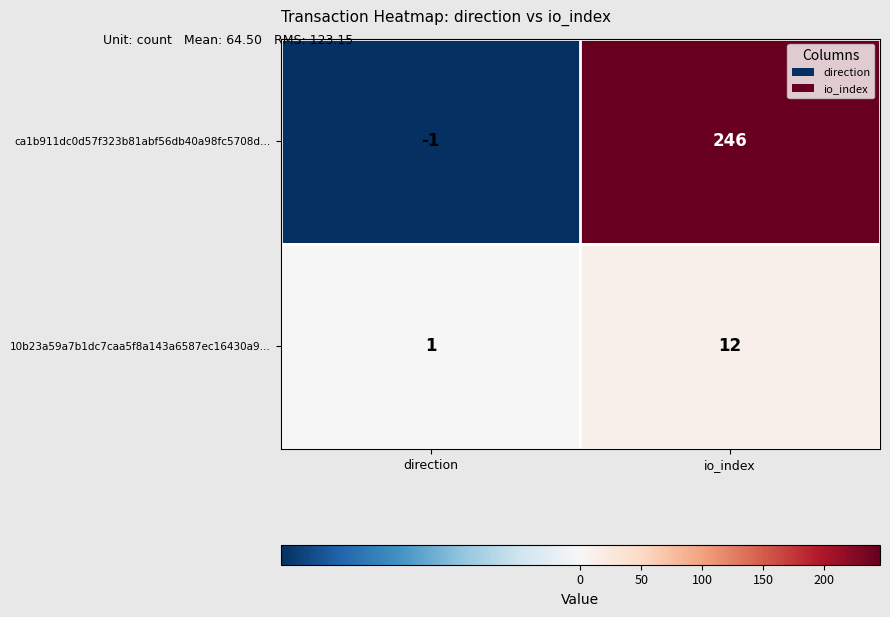

What is the sum of all ca1b911dc0d57f323b81abf56db40a98fc5708d… values?

245